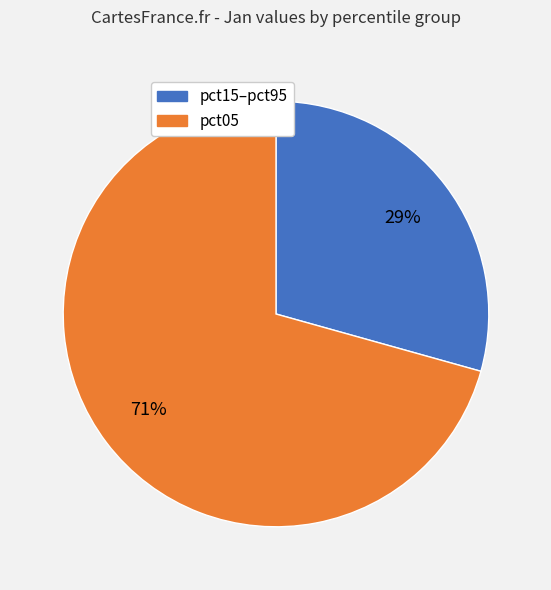

How many segments does this pie chart have?

2